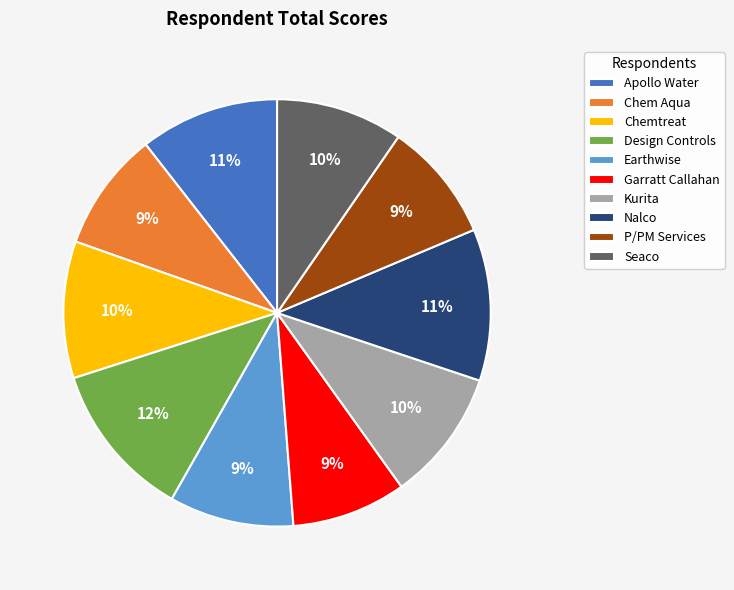

To the nearest percent, what percentage of the pie is Chemtreat?

10%